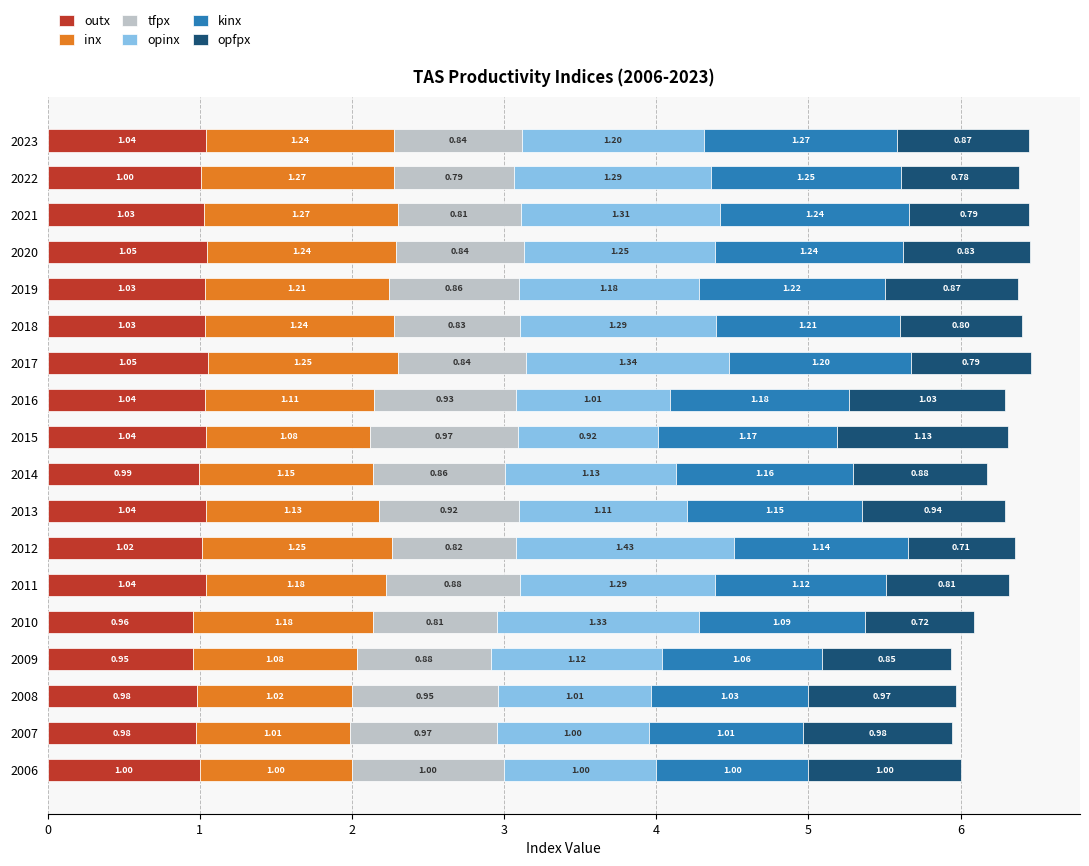

What is the average value of the outx series?

1.0